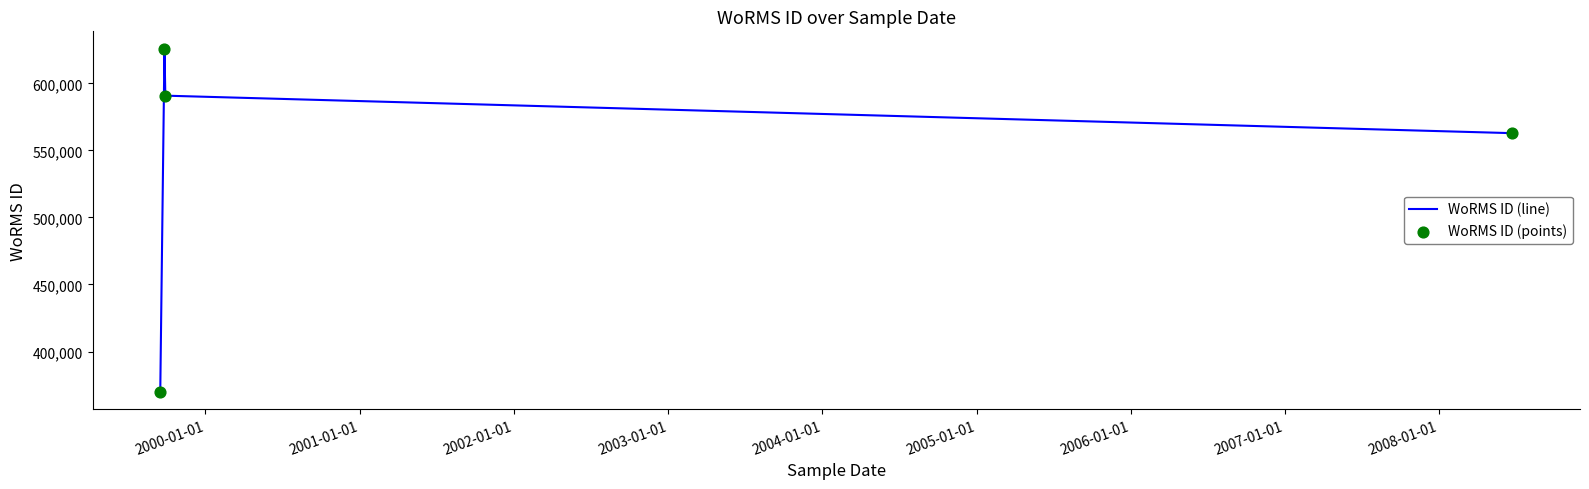

True or false: there are more than 1 points higher than both neighbors.

False